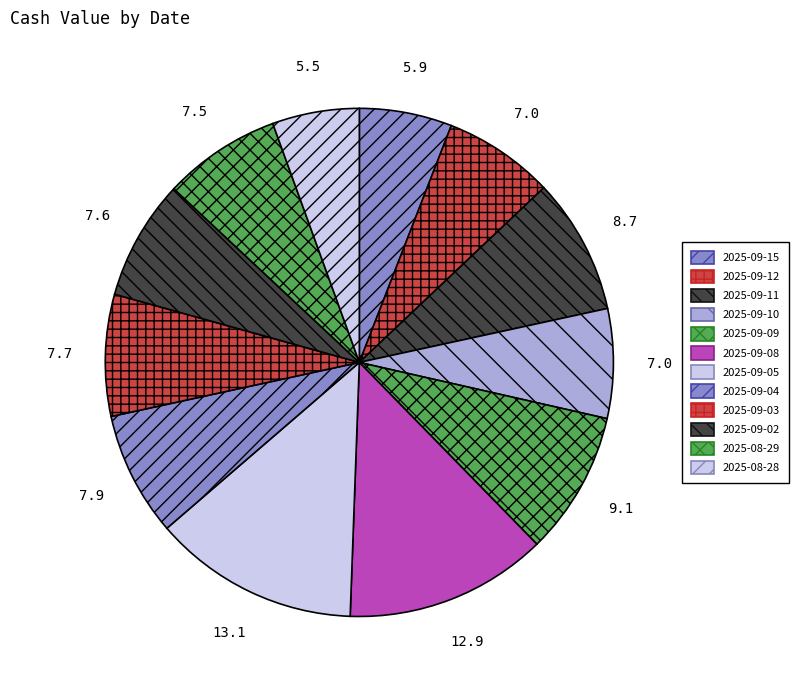

To the nearest percent, what is the difference between the largest and smallest slice percentages?

8%